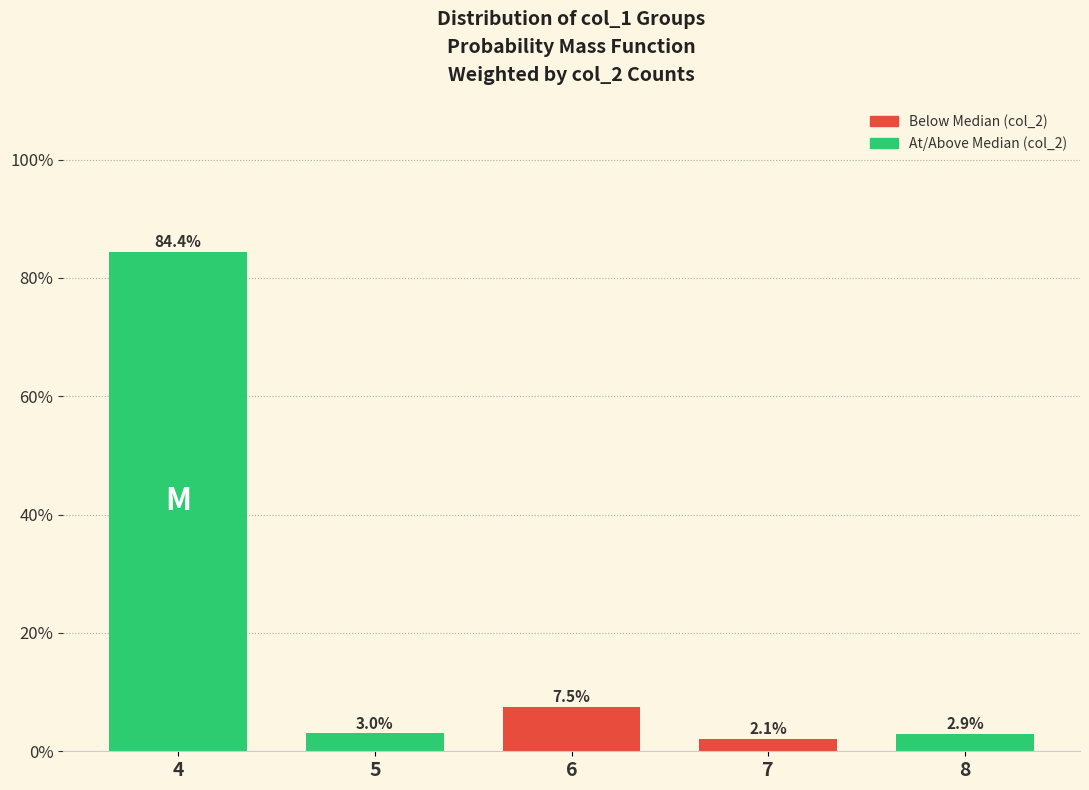

Reading left to right, list all the values displayed in this chart.

4=84.4	5=3.0	6=7.5	7=2.1	8=2.9